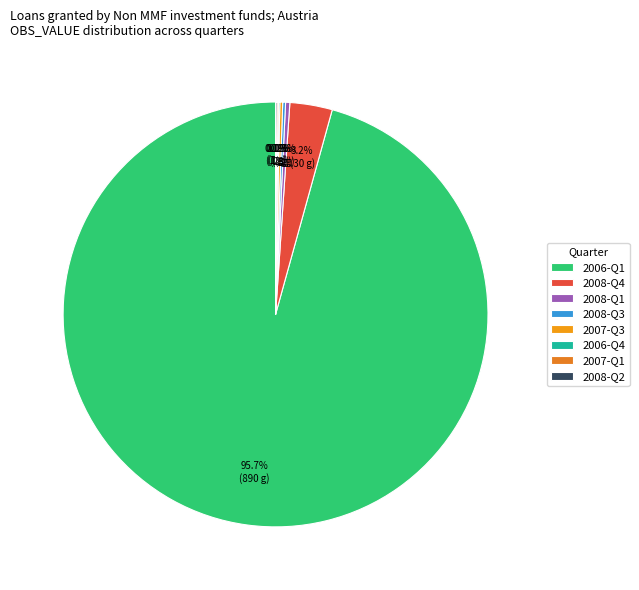

Does 2006-Q1 represent more than half of the total?

Yes